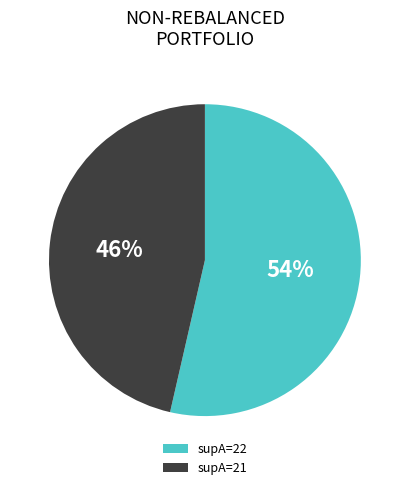

Does any single category account for the majority?

Yes